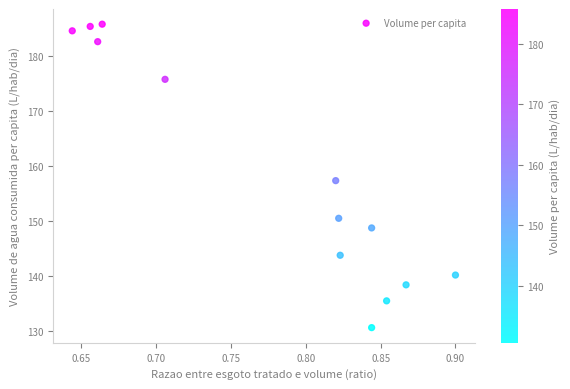

What is the range of Y values (max minus min)?

55.2